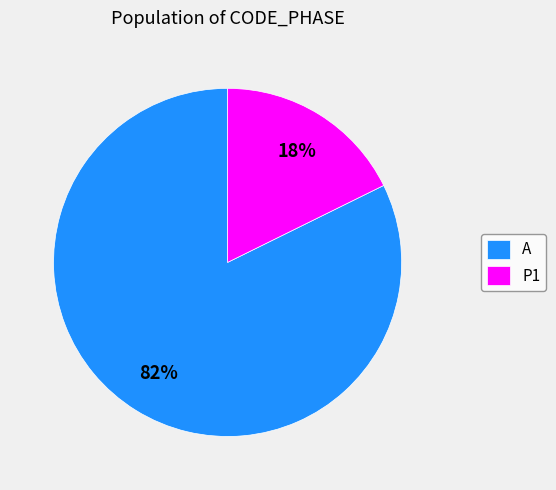

Do A and P1 together represent more than half of the pie?

Yes